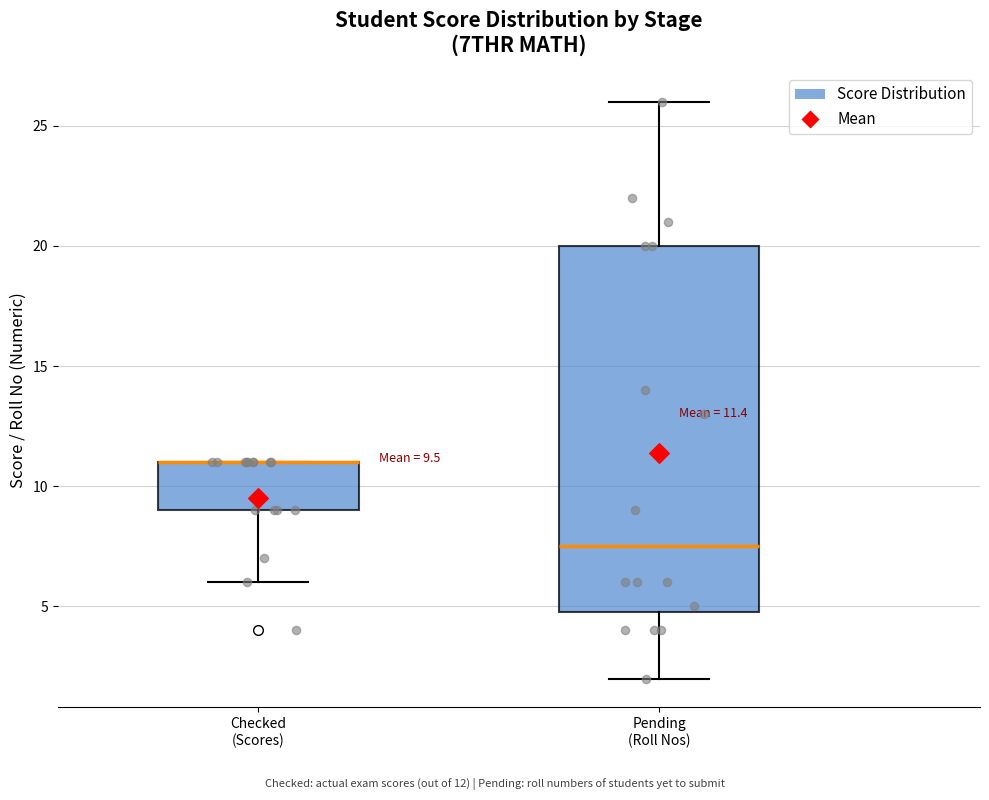

Which box is the tallest, from its lower edge to its upper edge?

Pending (Roll Nos)